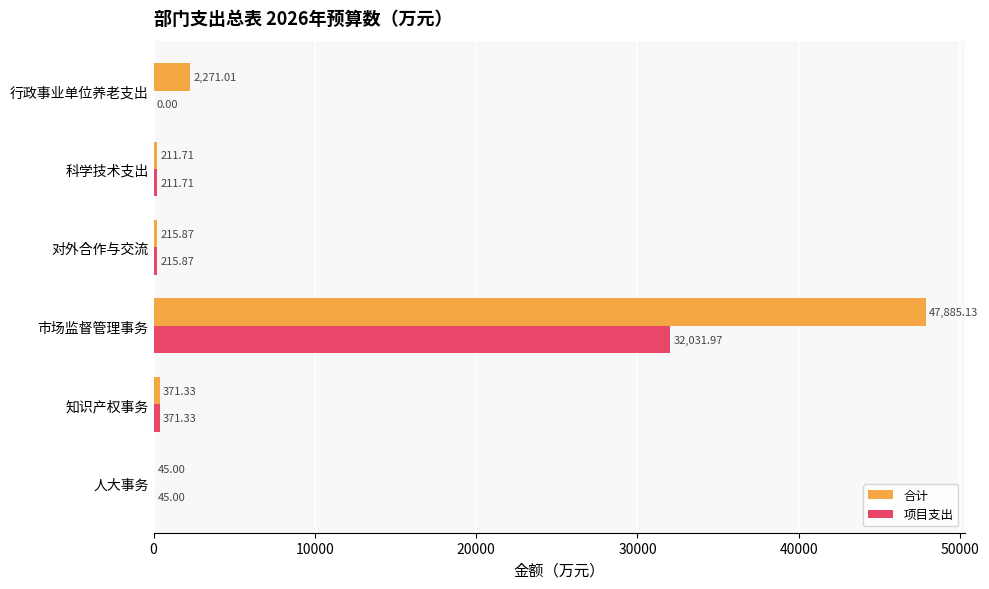

Which series has the widest spread of values?

合计